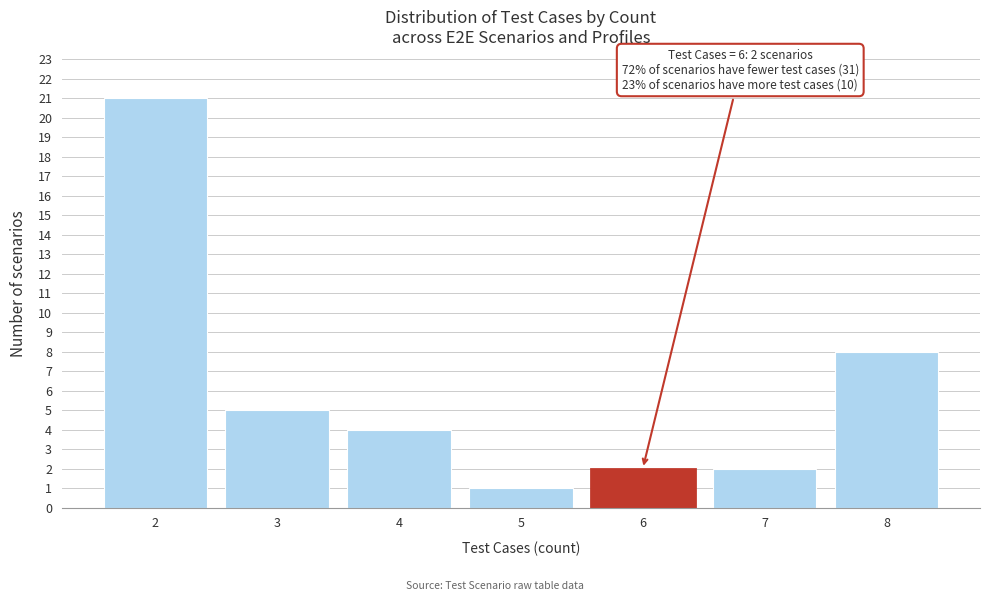

Reading left to right, list all the values displayed in this chart.

21	5	4	1	2	2	8